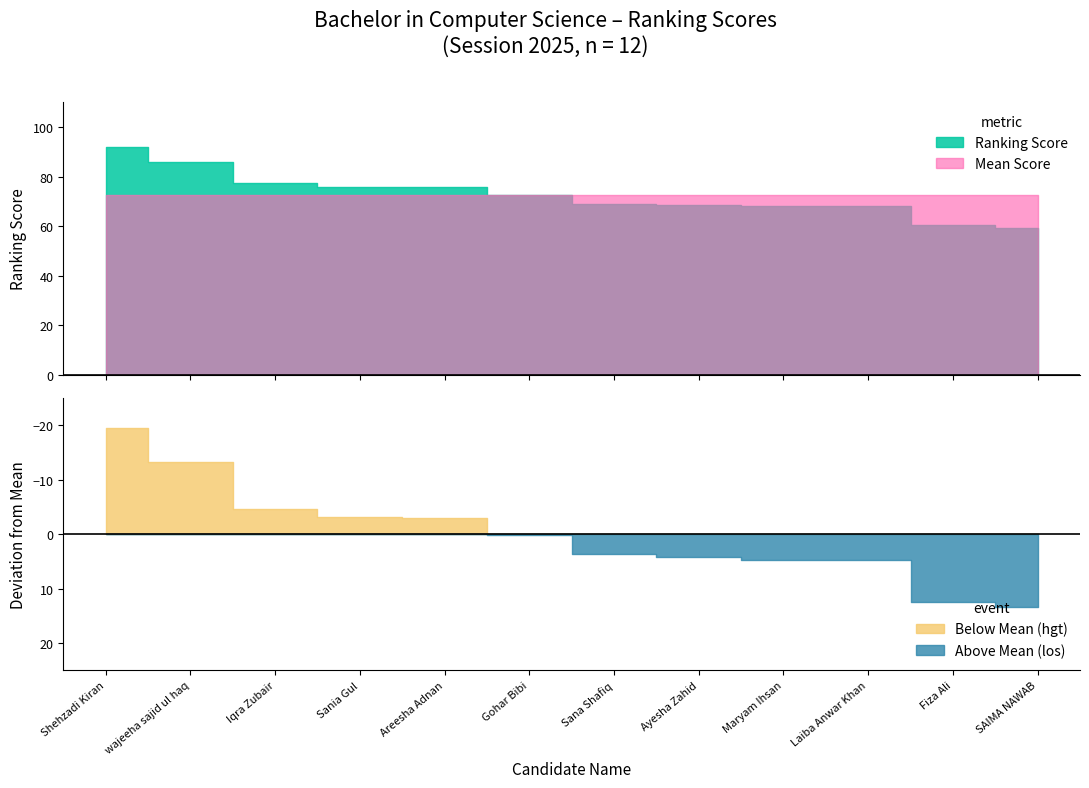

Reading left to right, extract all data points from this chart.

Shehzadi Kiran=92.2	wajeeha sajid ul haq=86.1	Iqra Zubair=77.4	Sania Gul=75.9	Areesha Adnan=75.7	Gohar Bibi=72.5	Sana Shafiq=69.0	Ayesha Zahid=68.6	Maryam Ihsan=68.0	Laiba Anwar Khan=68.0	Fiza Ali=60.4	SAIMA NAWAB=59.4